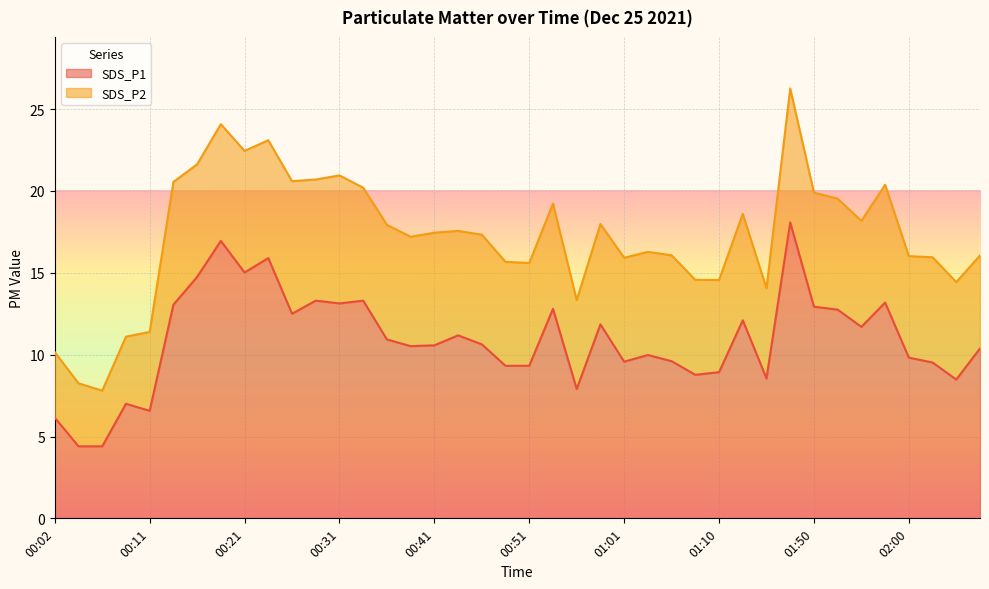

Reading left to right, list all the values displayed in this chart.

00:02=6.2	00:04=4.4	00:06=4.4	00:09=7.0	00:11=6.6	00:14=13.1	00:16=14.8	00:19=16.9	00:21=15.0	00:23=15.9	00:26=12.5	00:29=13.3	00:31=13.1	00:34=13.3	00:36=10.9	00:39=10.5	00:41=10.6	00:44=11.2	00:46=10.6	00:48=9.3	00:51=9.3	00:53=12.8	00:56=7.9	00:58=11.8	01:01=9.6	01:03=10.0	01:05=9.6	01:08=8.8	01:10=8.9	01:13=12.1	01:26=8.6	01:47=18.1	01:50=12.9	01:52=12.8	01:55=11.7	01:57=13.2	02:00=9.8	02:02=9.5	02:04=8.5	02:07=10.4